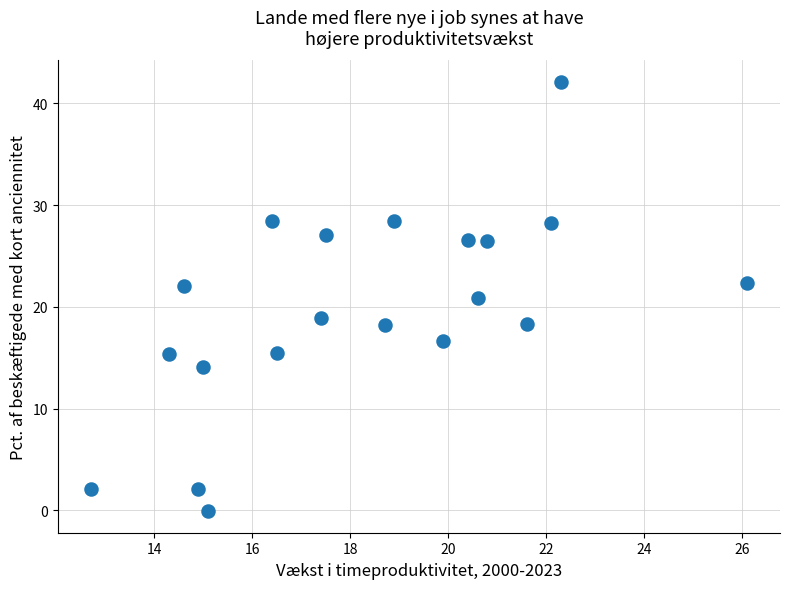

What is the range of X values (max minus min)?

13.4